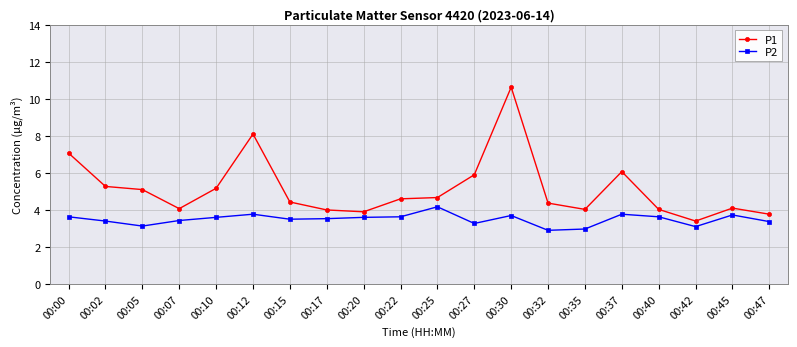

True or false: P2 and P1 cross at least once.

False